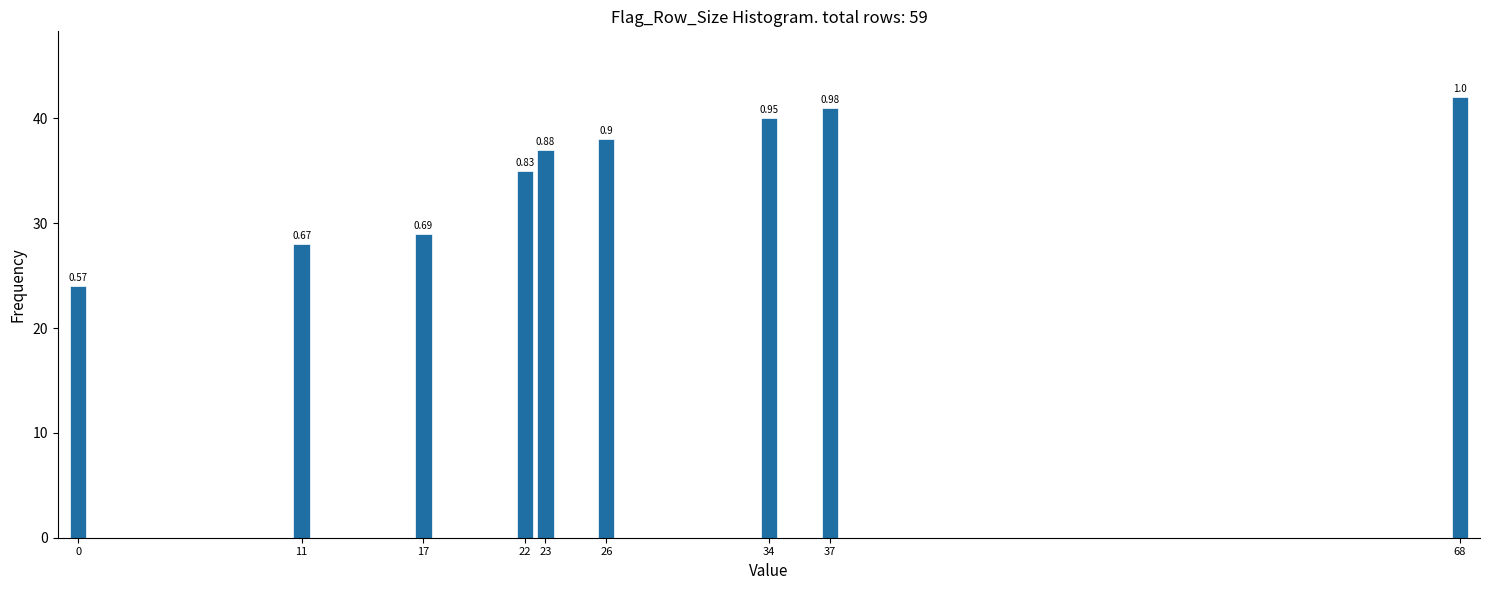

Does the chart contain any negative values?

No